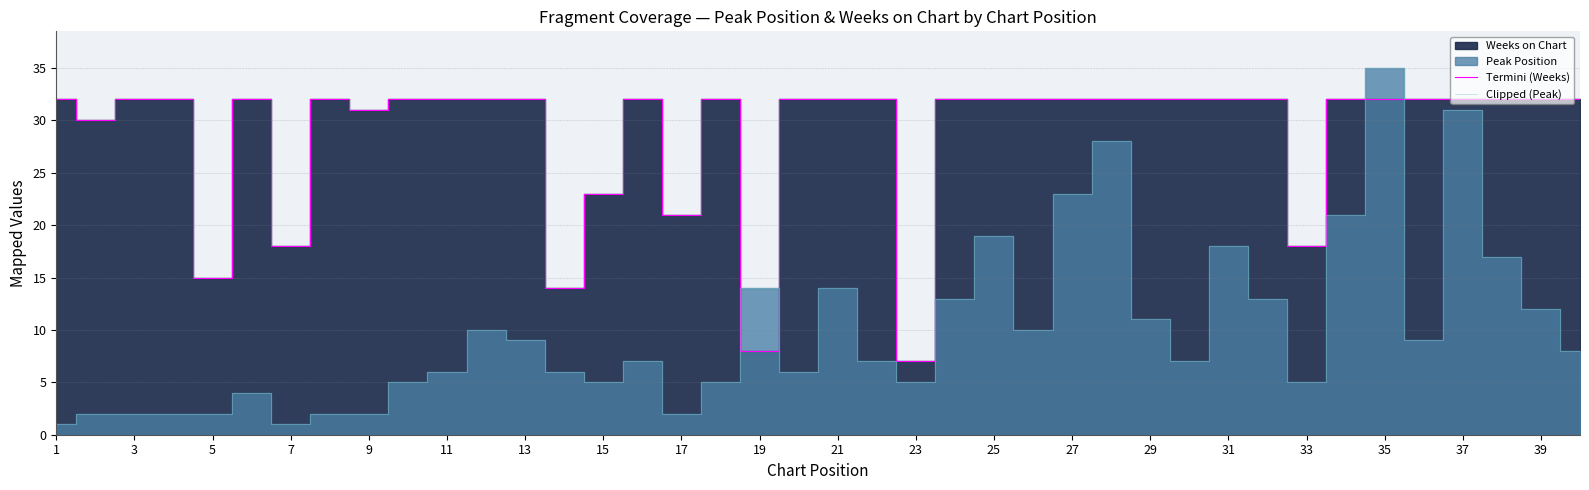

How many lines are shown in the chart?

2